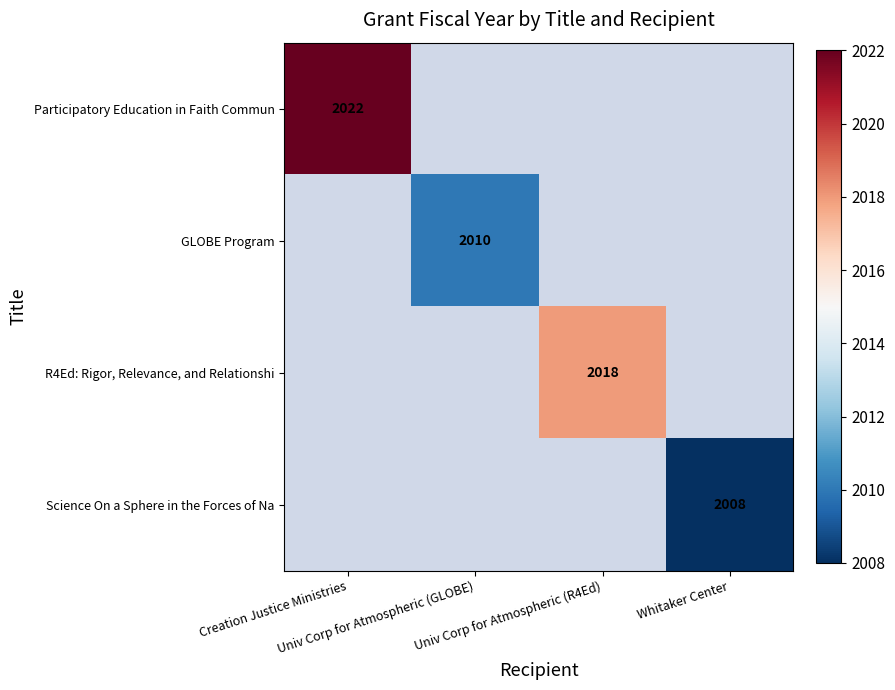

The value of Participatory Education in Faith Commun at Creation Justice Ministries is 1377.2. True or false?

False